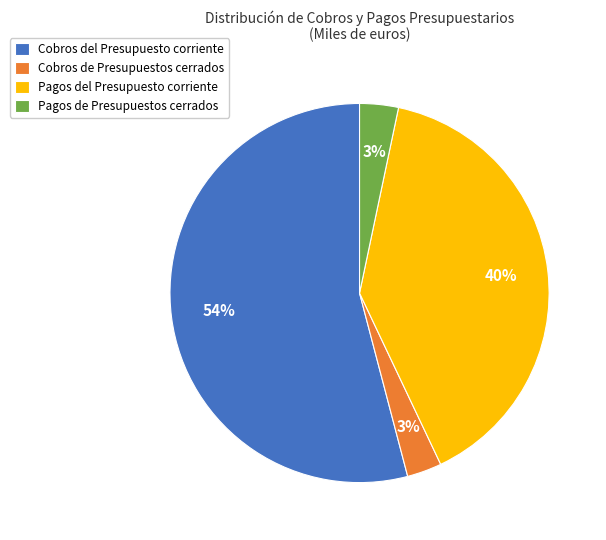

Do Cobros de Presupuestos cerrados and Cobros del Presupuesto corriente together represent more than half of the pie?

Yes